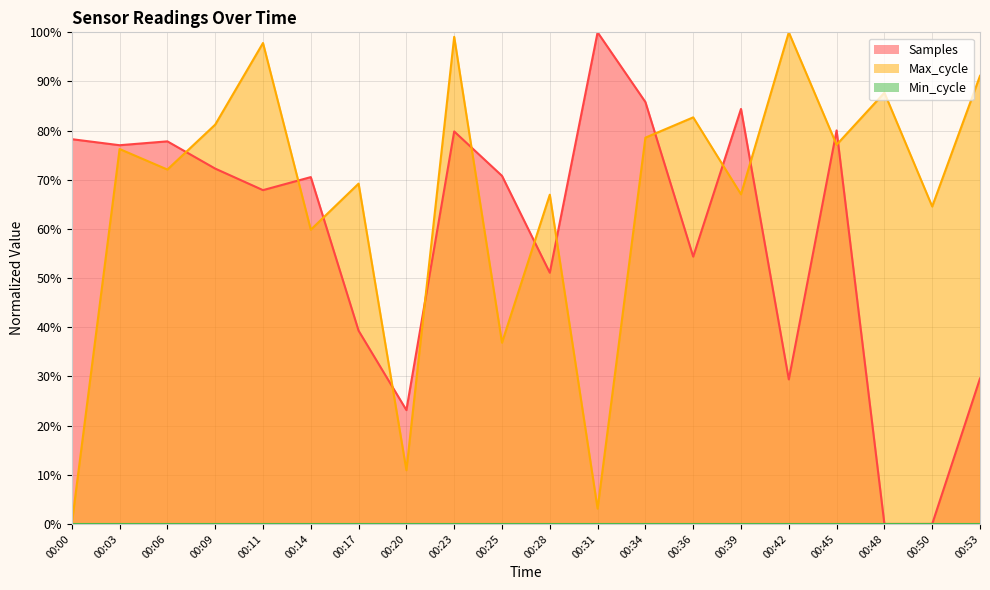

Count the number of categories in the chart.

20